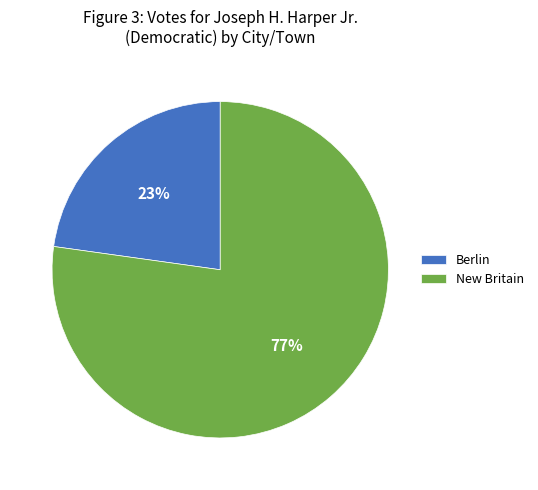

True or false: New Britain accounts for 65% of the total.

False